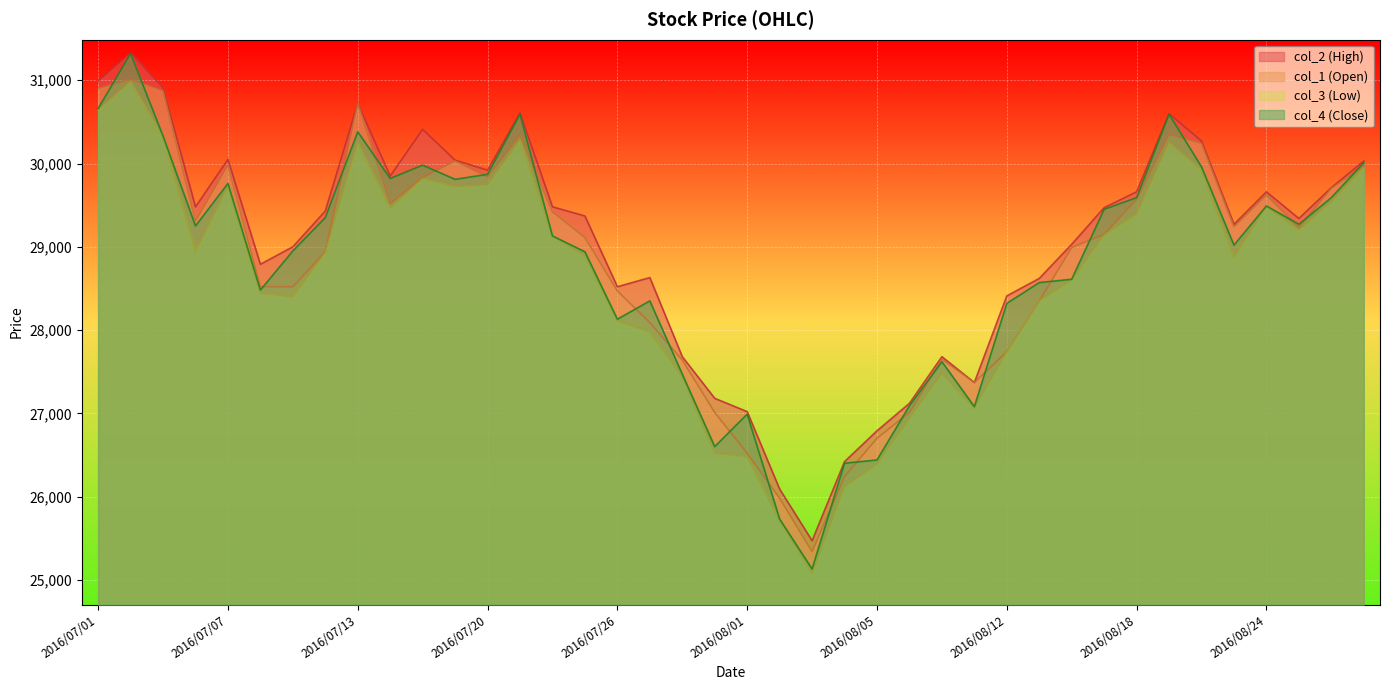

Rank the series at 2016/08/16 from highest to lowest value.

col_2 (High), col_1 (Open), col_4 (Close), col_3 (Low)